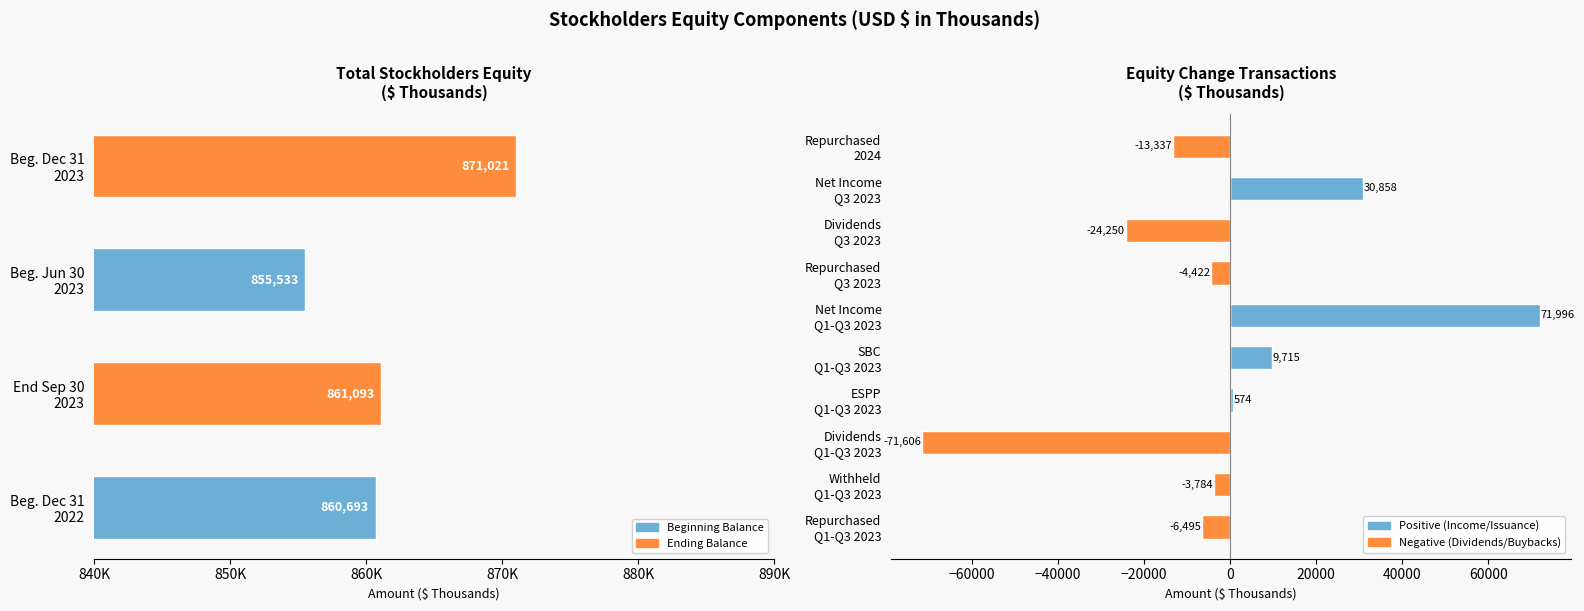

What is the sum of all values?

3448340